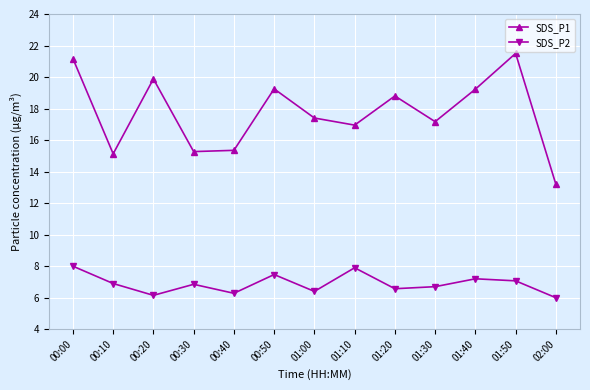

In SDS_P1, how many points are higher than both neighbors (excluding endpoints)?

4